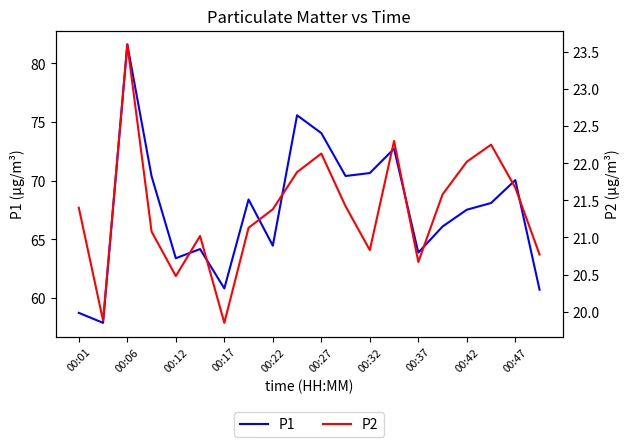

How many distinct data groups are displayed?

2